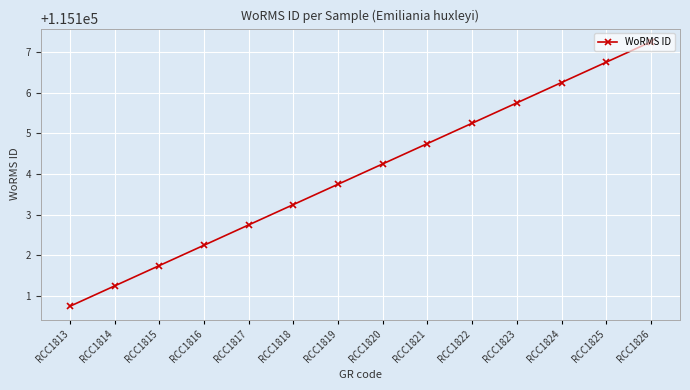

What is the change in value from RCC1817 to RCC1826?

+4.5